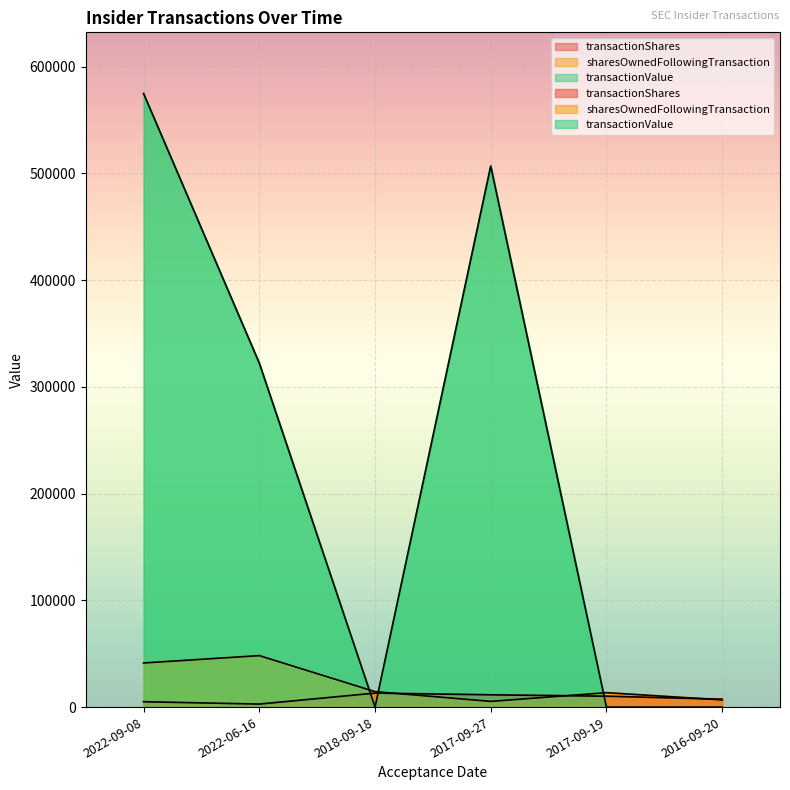

What are all the series names shown in the legend?

transactionShares, sharesOwnedFollowingTransaction, transactionValue